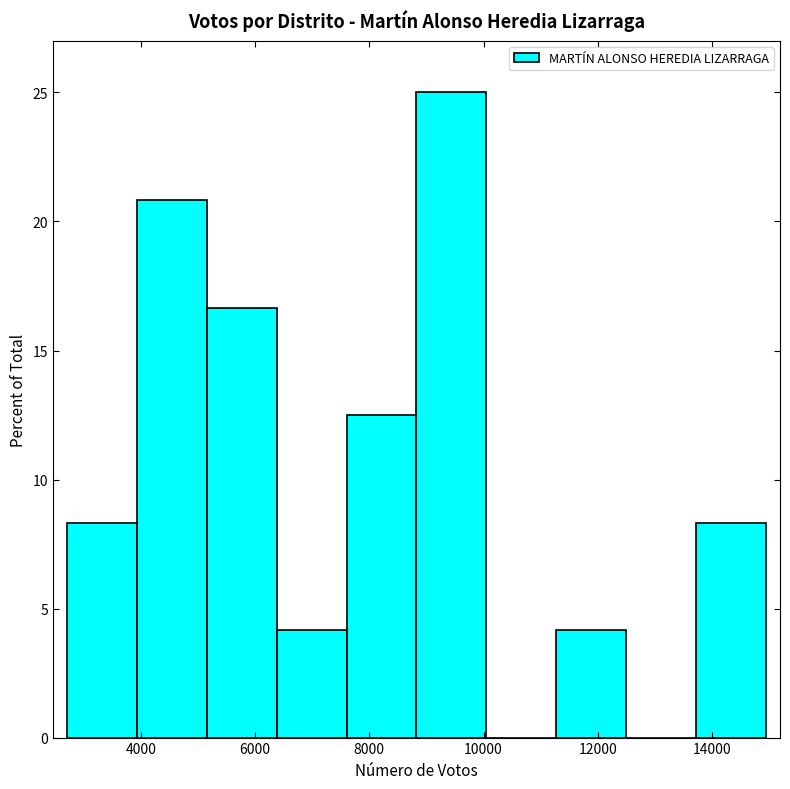

Which range on the x-axis has the tallest bar?

8800 to 10000